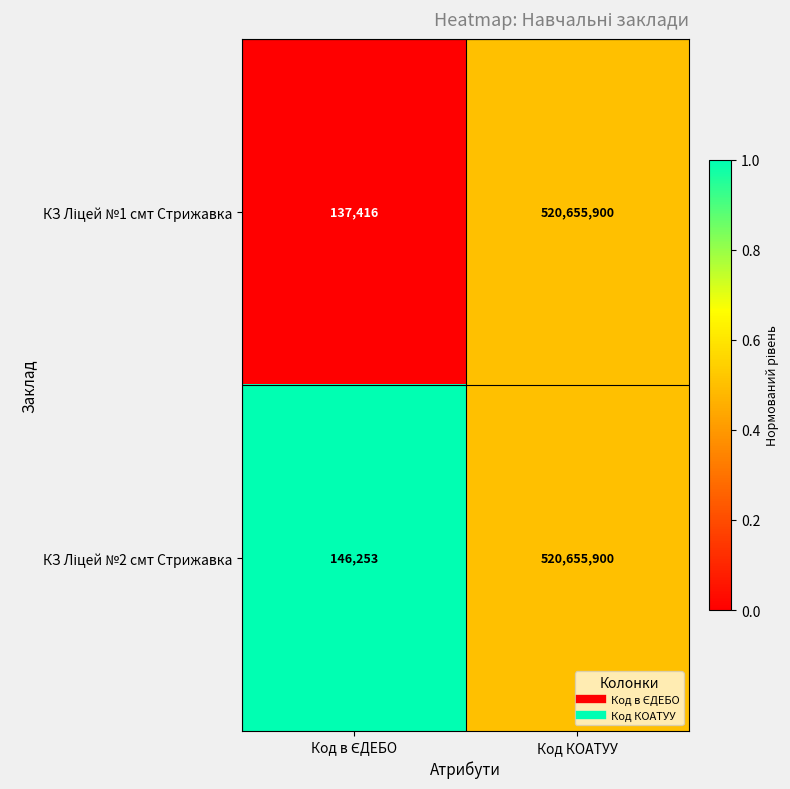

At which category is the sum across all series the highest?

Код КОАТУУ